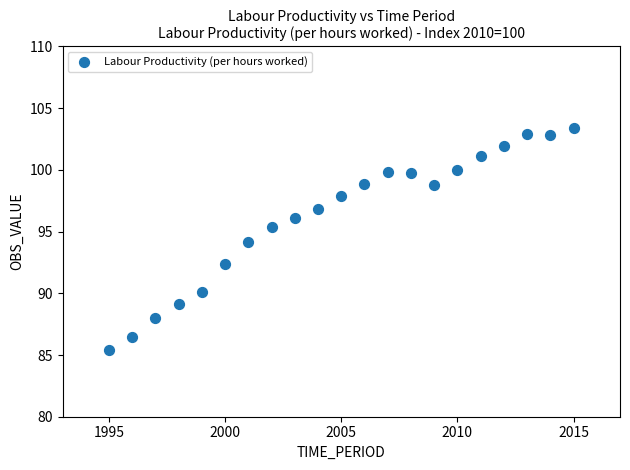

What is the range of Y values (max minus min)?

18.0